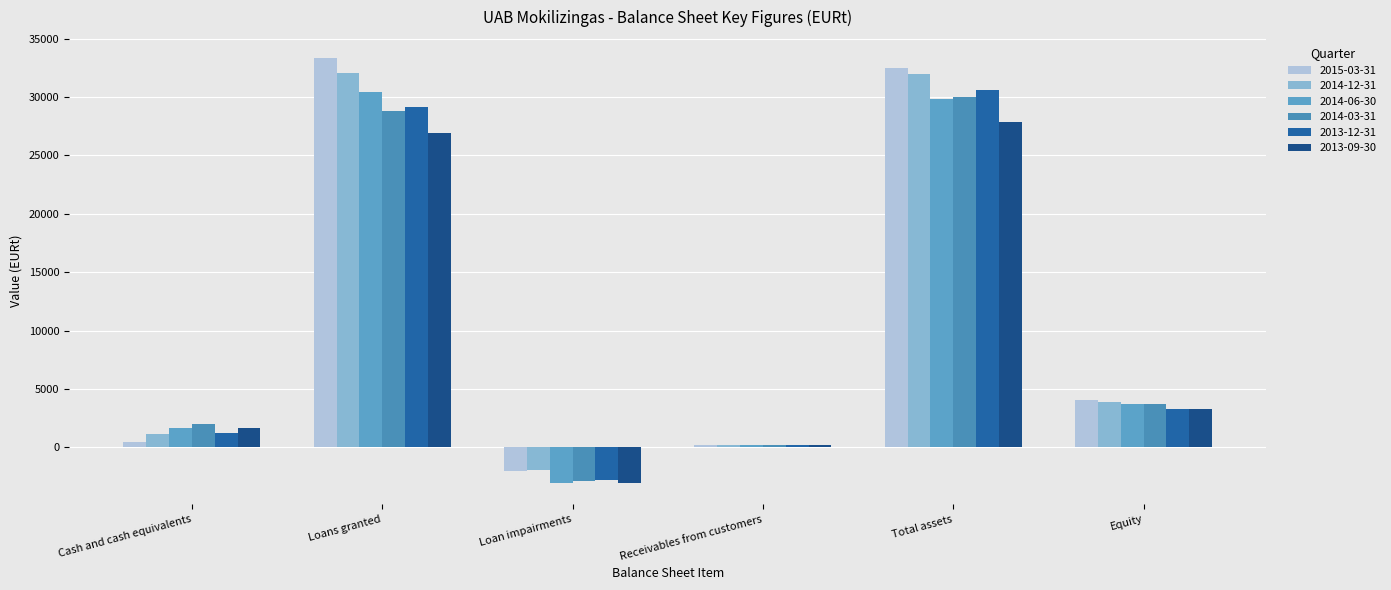

Which category has the highest value across all series?

Loans granted